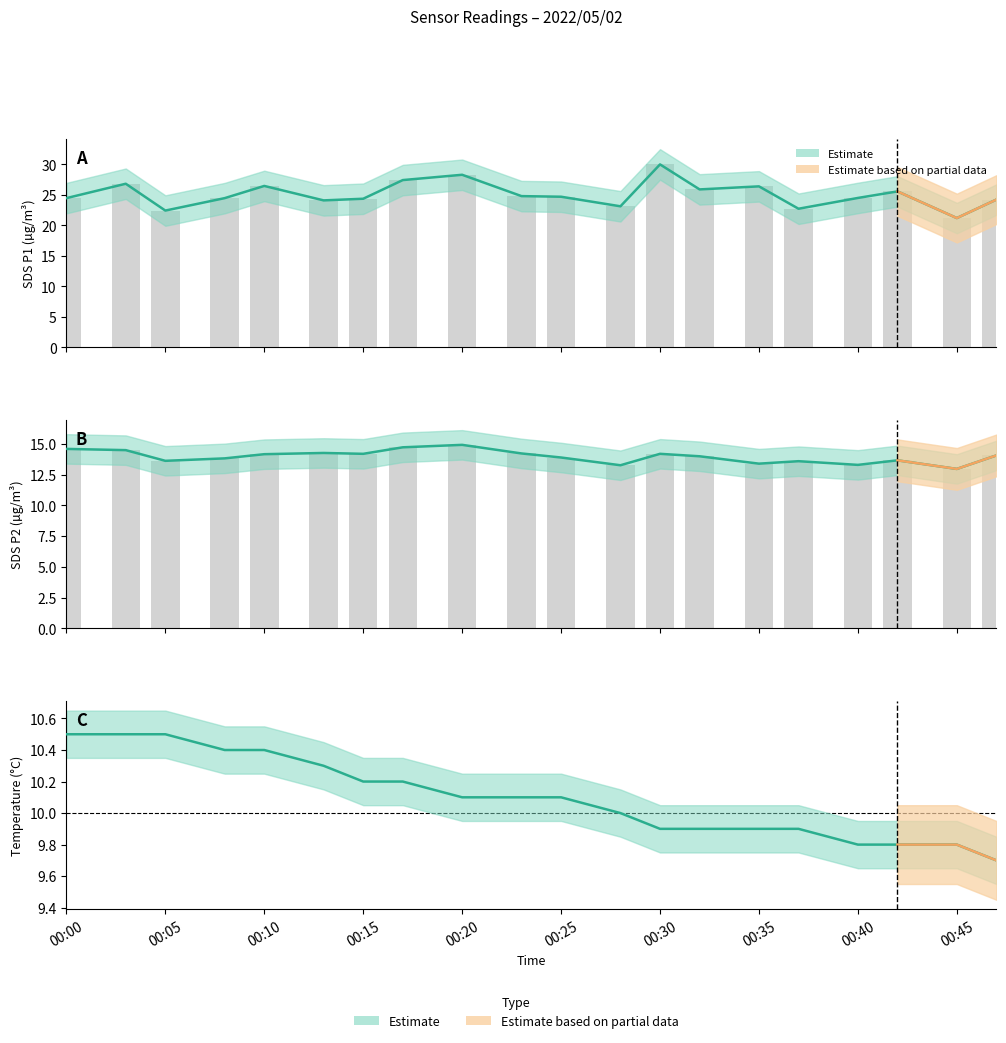

The SDS_P1 series shows 7.6 at 00:20. True or false?

False